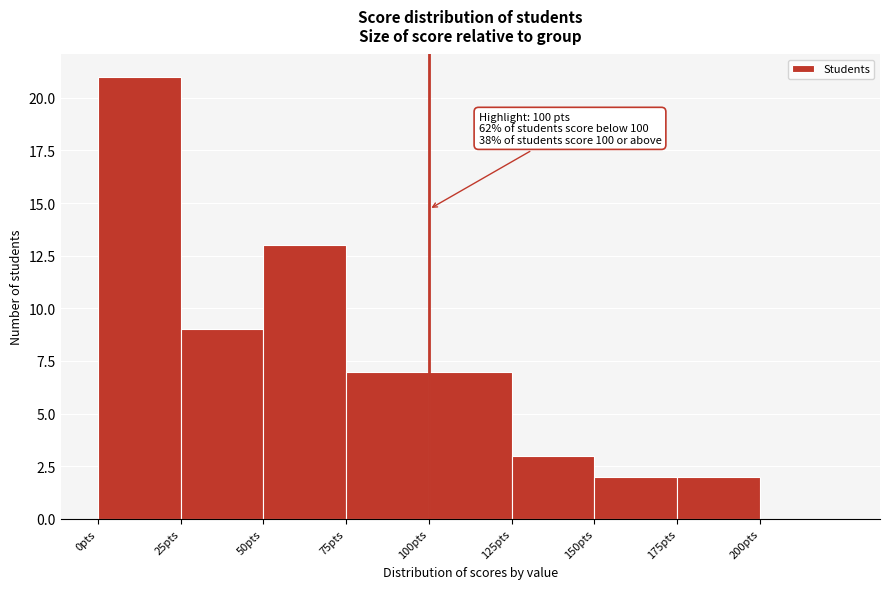

Over which range of the x-axis is the bar tallest?

0 to 25